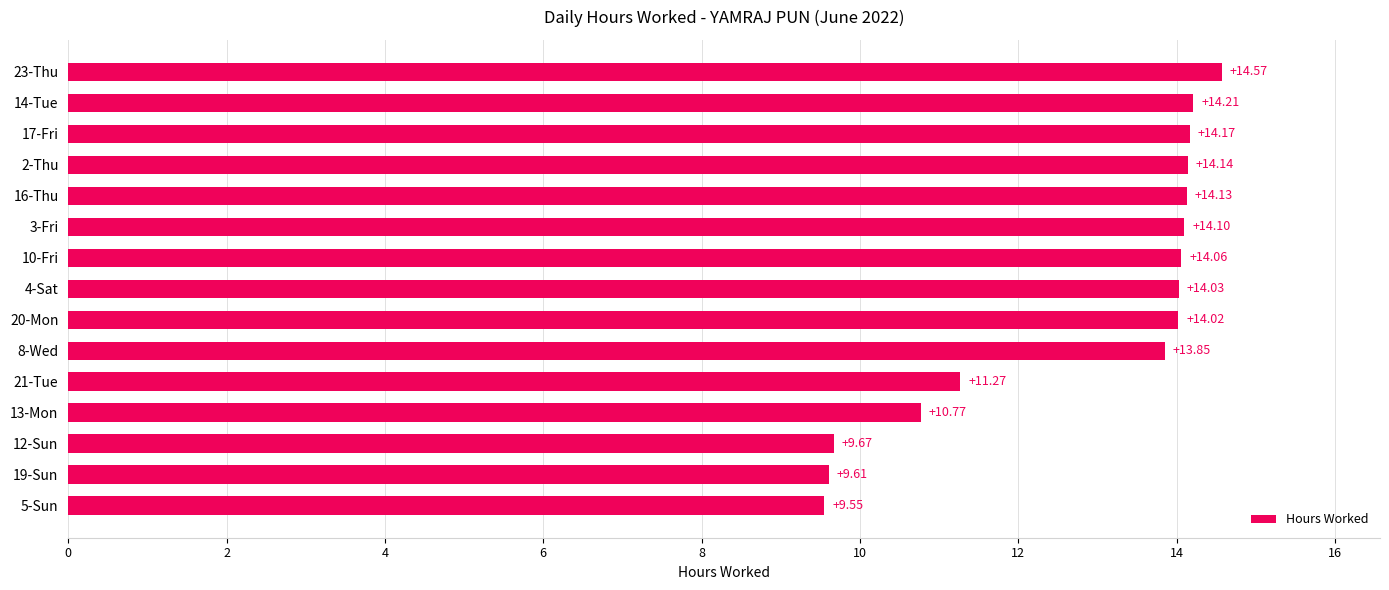

Rank the categories by value from highest to lowest.

23-Thu, 14-Tue, 17-Fri, 2-Thu, 16-Thu, 3-Fri, 10-Fri, 4-Sat, 20-Mon, 8-Wed, 21-Tue, 13-Mon, 12-Sun, 19-Sun, 5-Sun